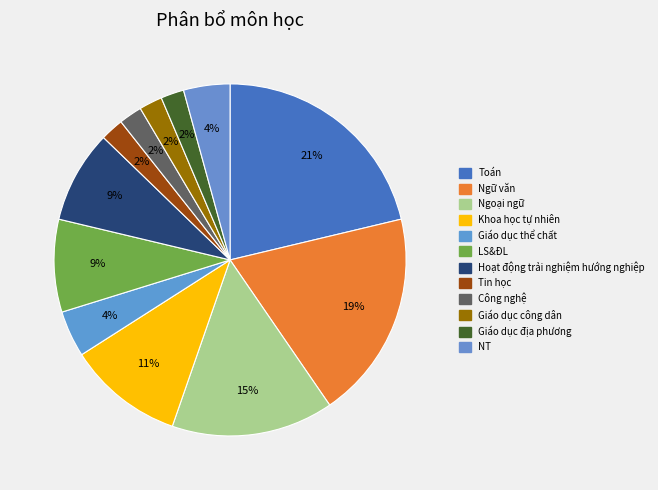

What percentage is the Toán slice, to the nearest percent?

21%